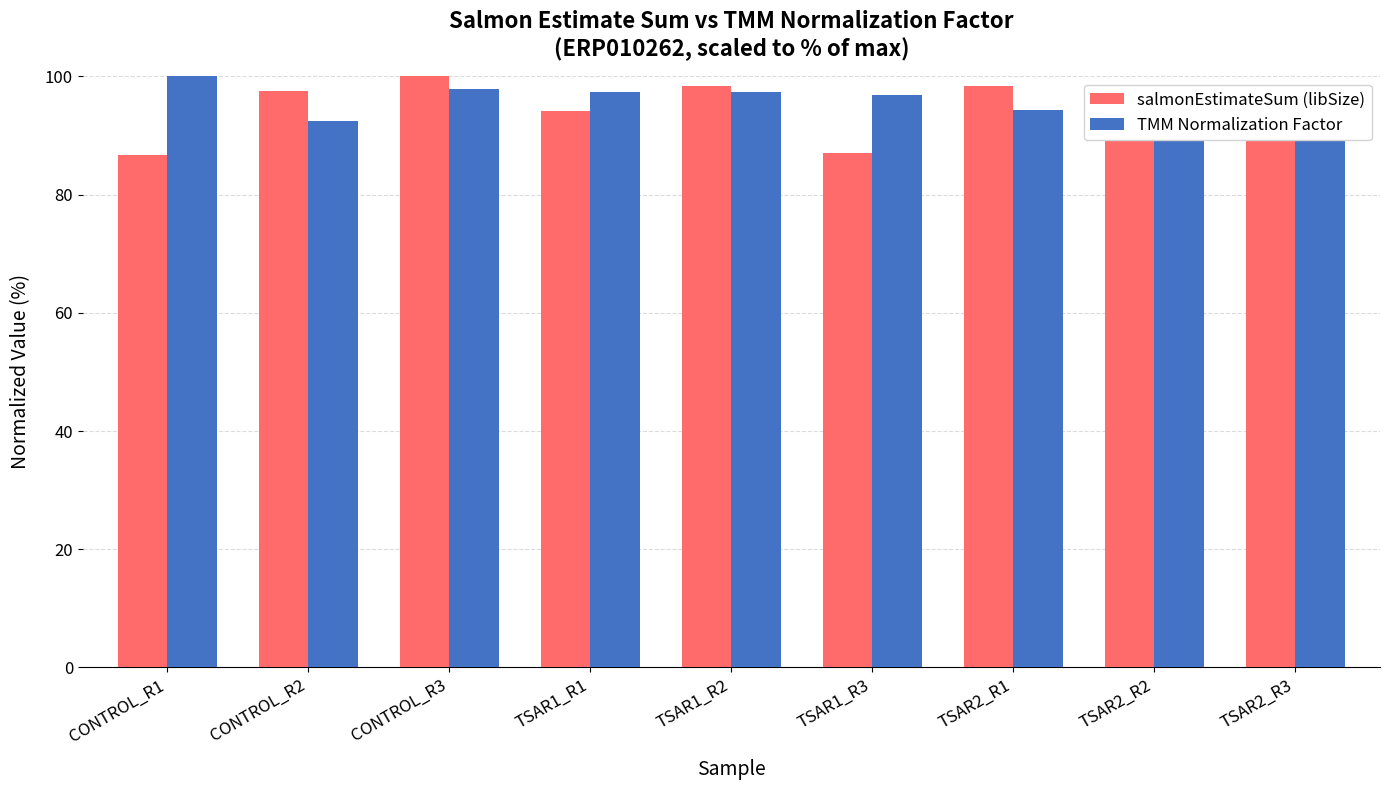

What is the difference between the second highest and minimum values in the salmonEstimateSum (libSize) series?

11.7